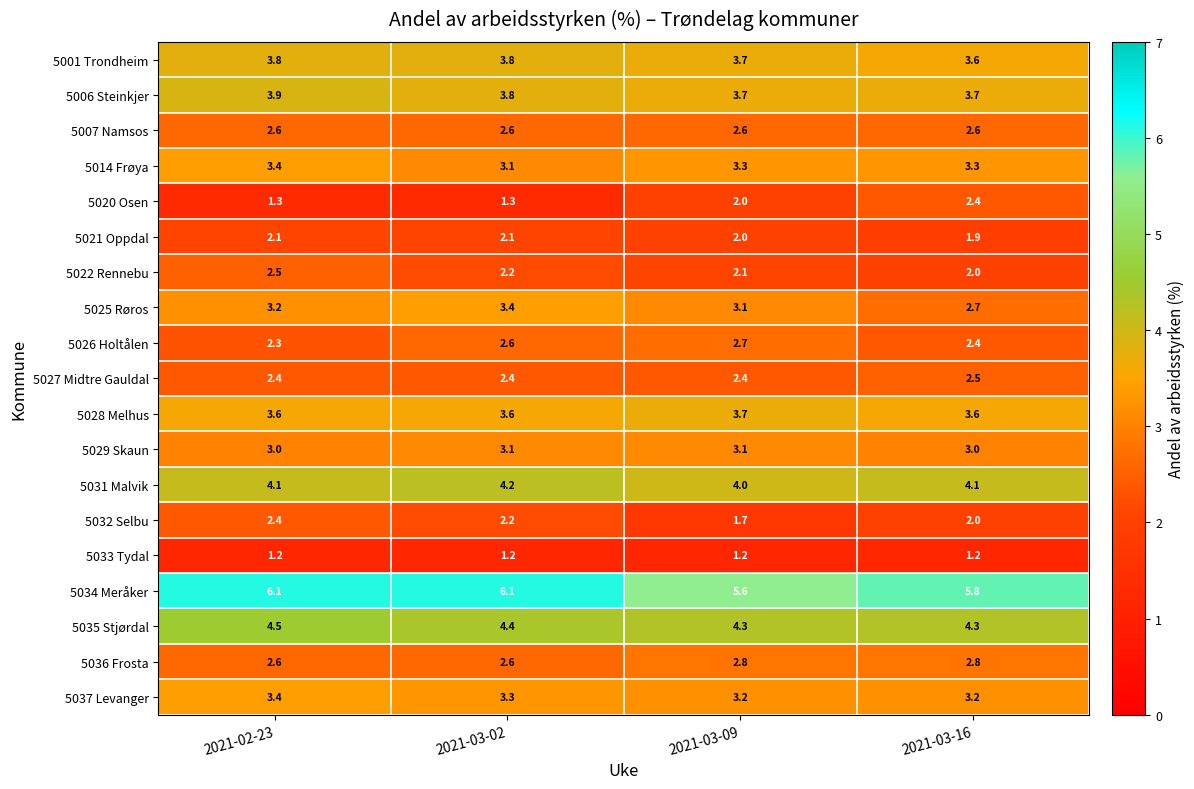

What is the greatest value displayed?

6.1